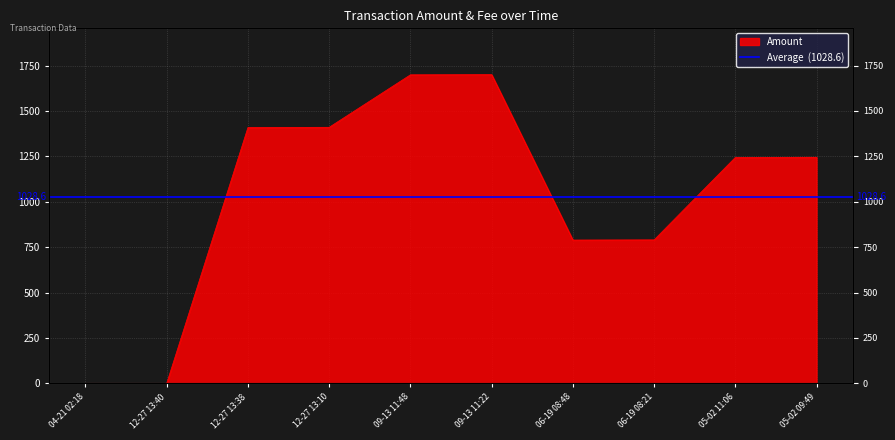

True or false: the data shows 0.0 at 04-21 02:18.

False